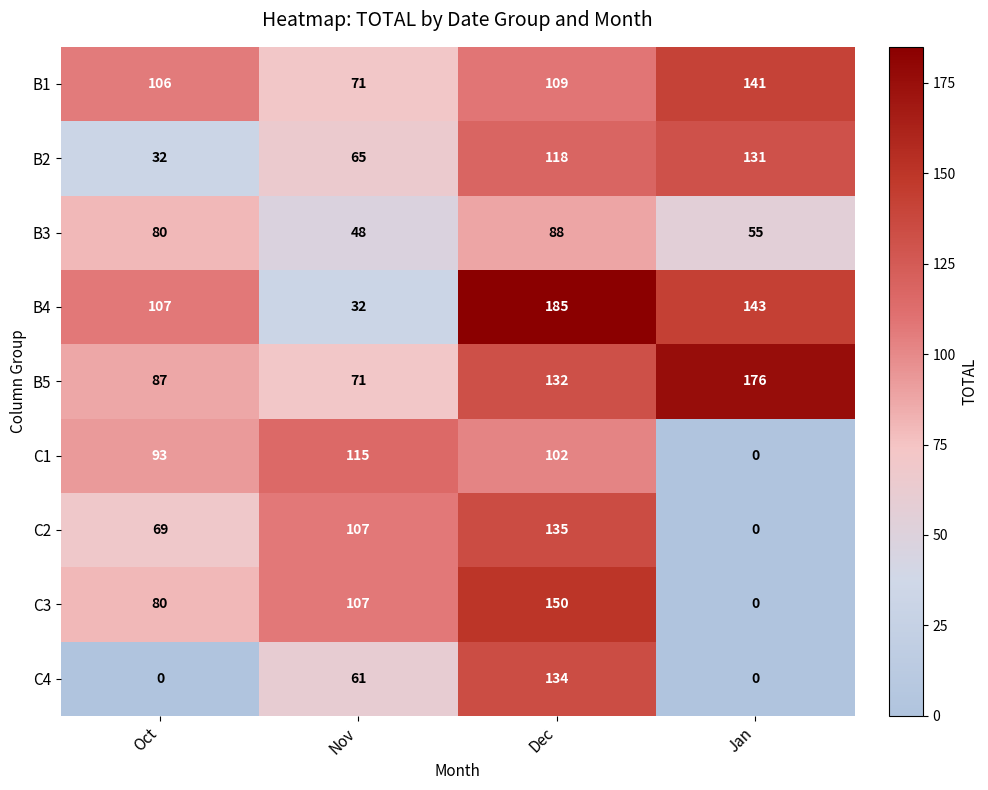

Which series changed the most between Dec and Jan?

C3